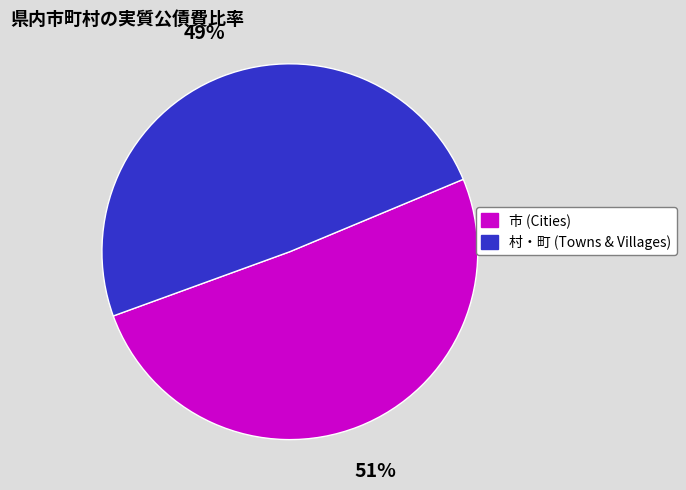

Which slice is the smallest?

村・町 (Towns & Villages)